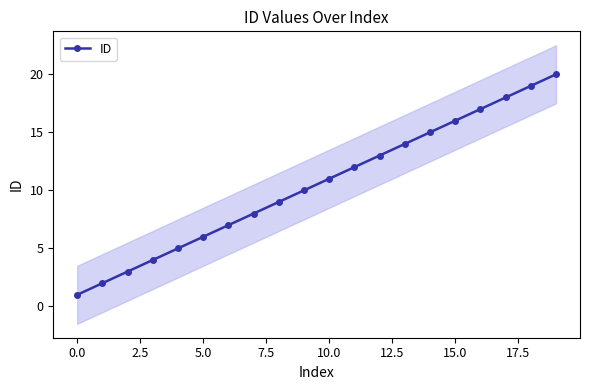

What is the sum of all values?

210